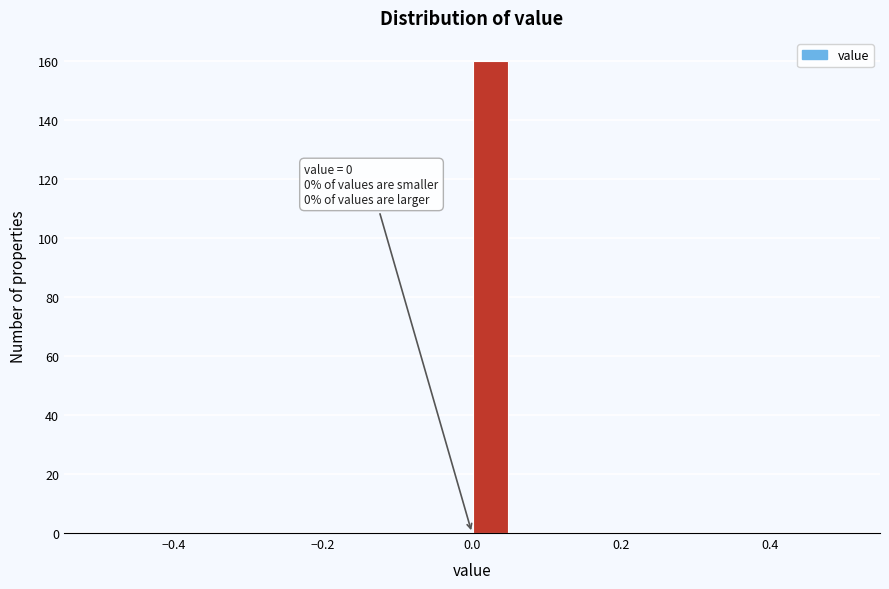

Read against the x-axis, roughly where is the centre of the tallest bar?

0.02